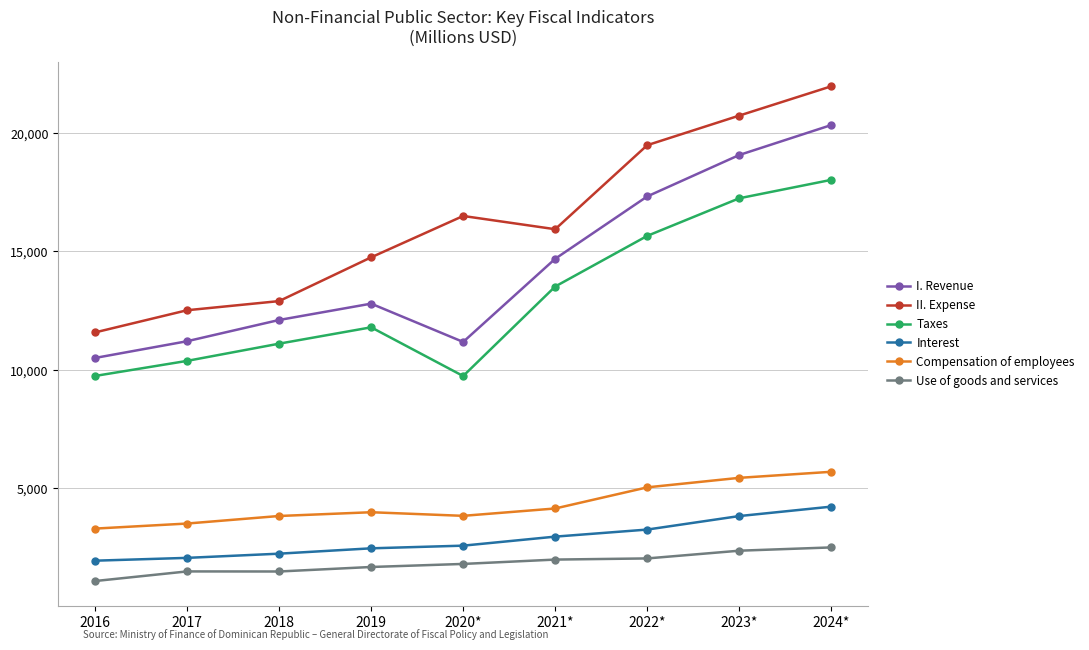

Count the number of data series in this chart.

6